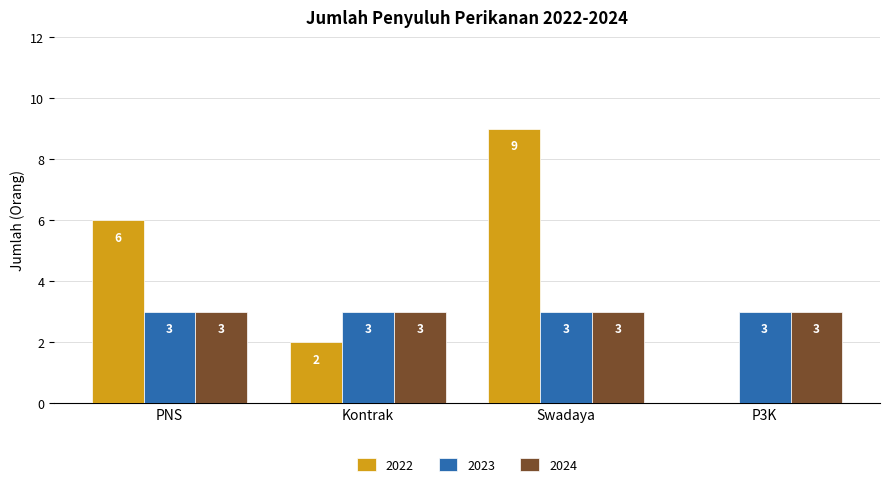

What is the maximum value for 2022?

9